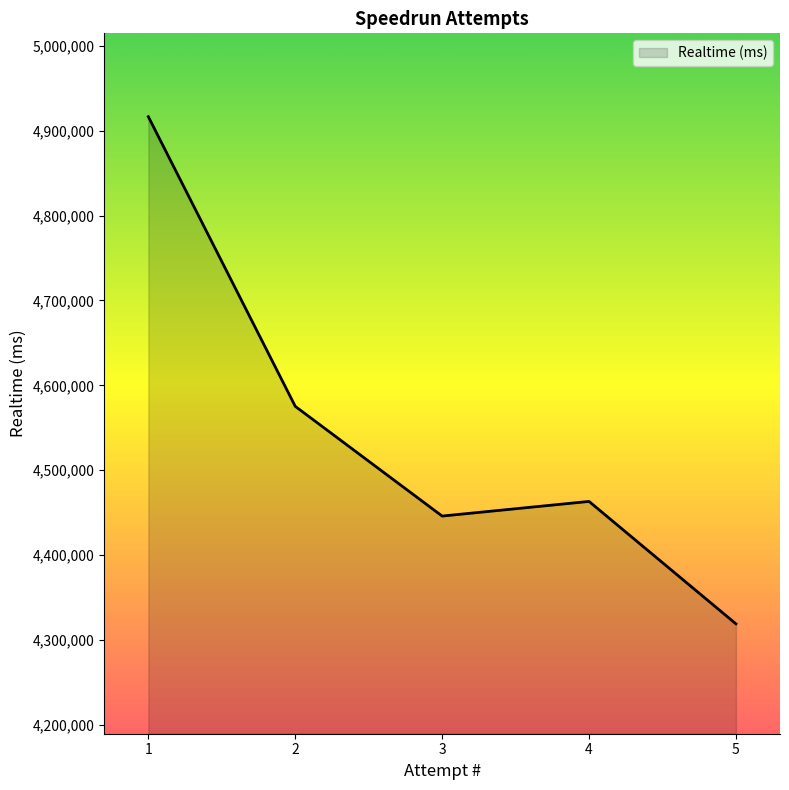

At which label is the value closest to 4617704?

2